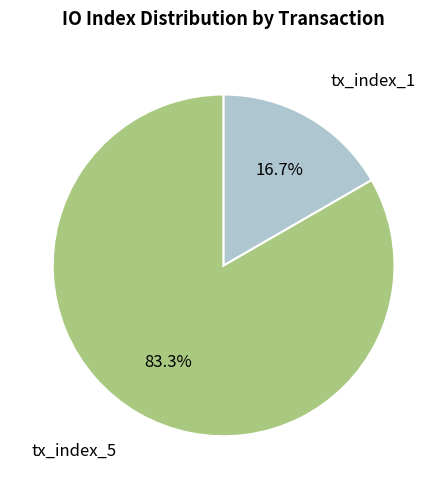

Does any single category account for the majority?

Yes